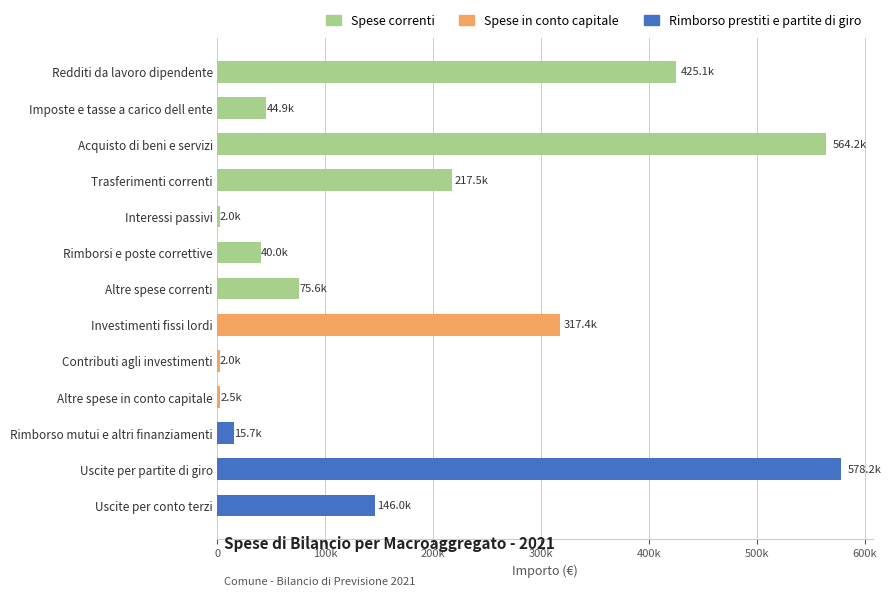

What are all the series names shown in the legend?

Spese correnti, Spese in conto capitale, Rimborso prestiti e partite di giro